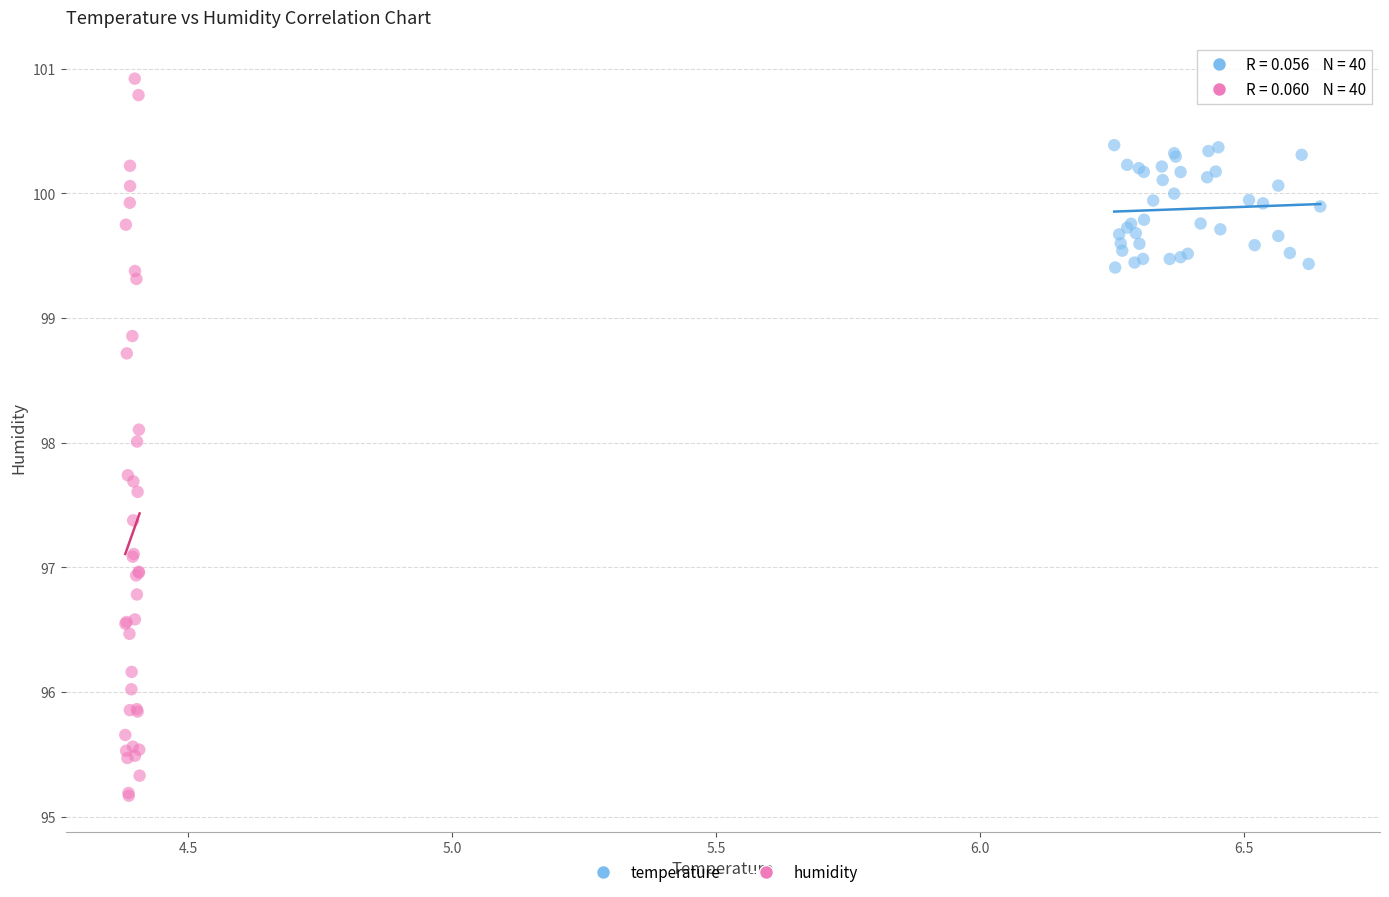

Which series reaches the maximum Y coordinate?

humidity